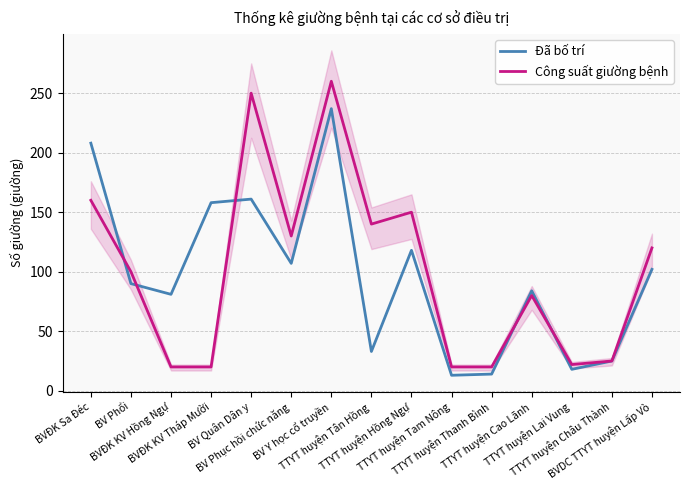

Between TTYT huyện Lai Vung and TTYT huyện Châu Thành, which series saw the biggest shift?

Đã bố trí